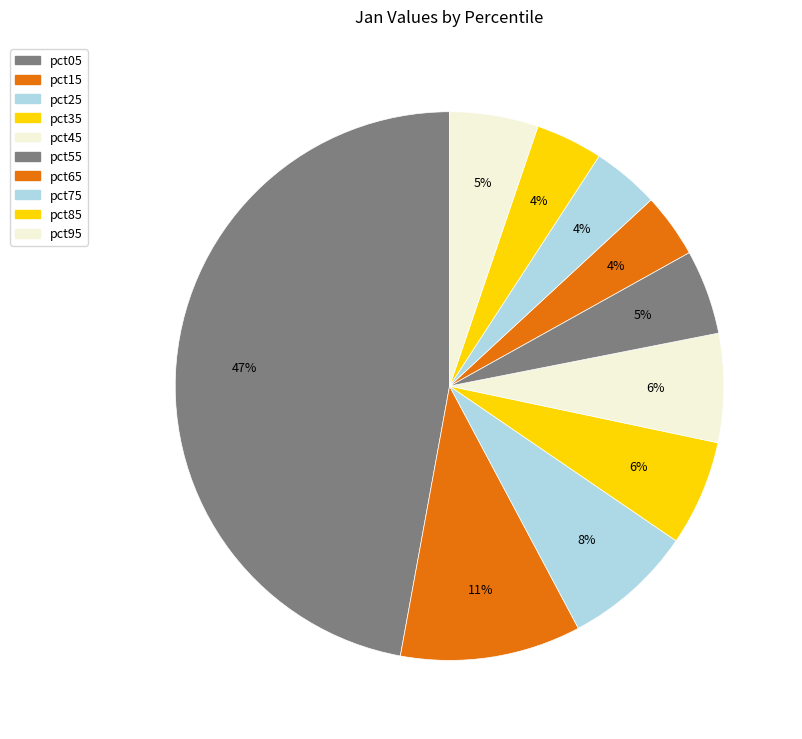

Which has a higher value, pct25 or pct55?

pct25